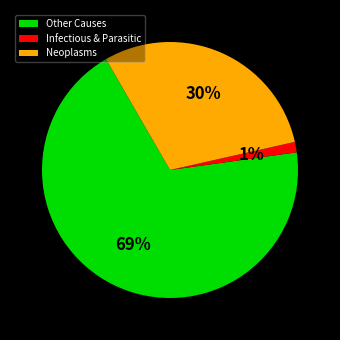

To the nearest percent, what percentage of the pie is Neoplasms?

30%